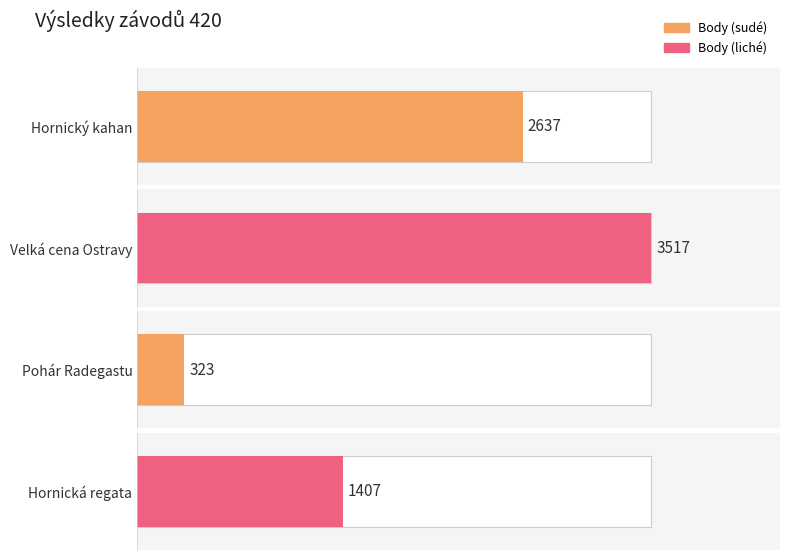

What is the label of the 4th bar from the left?

Hornická regata